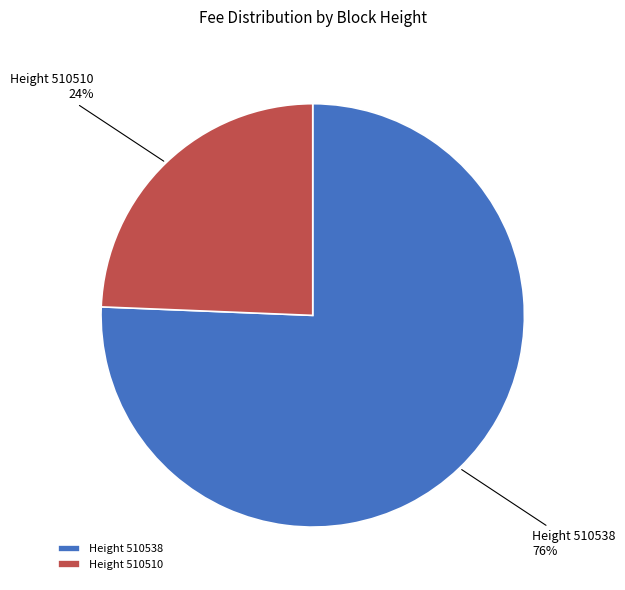

Which category has the biggest portion of the pie?

Height 510538